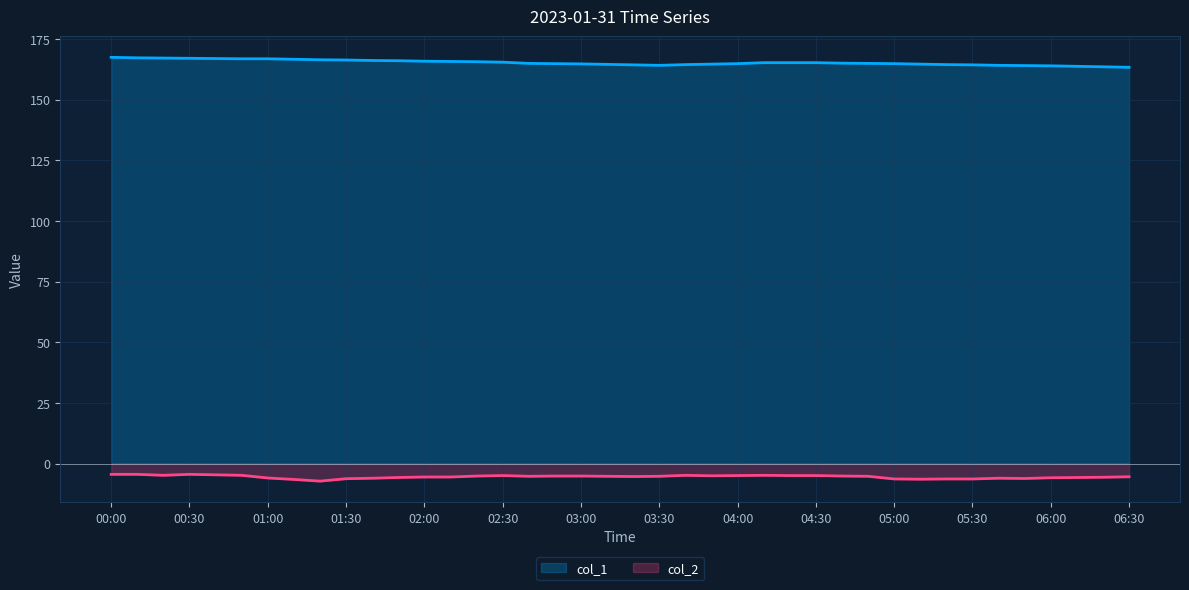

Rank the series by their maximum value, from highest to lowest.

col_1, col_2